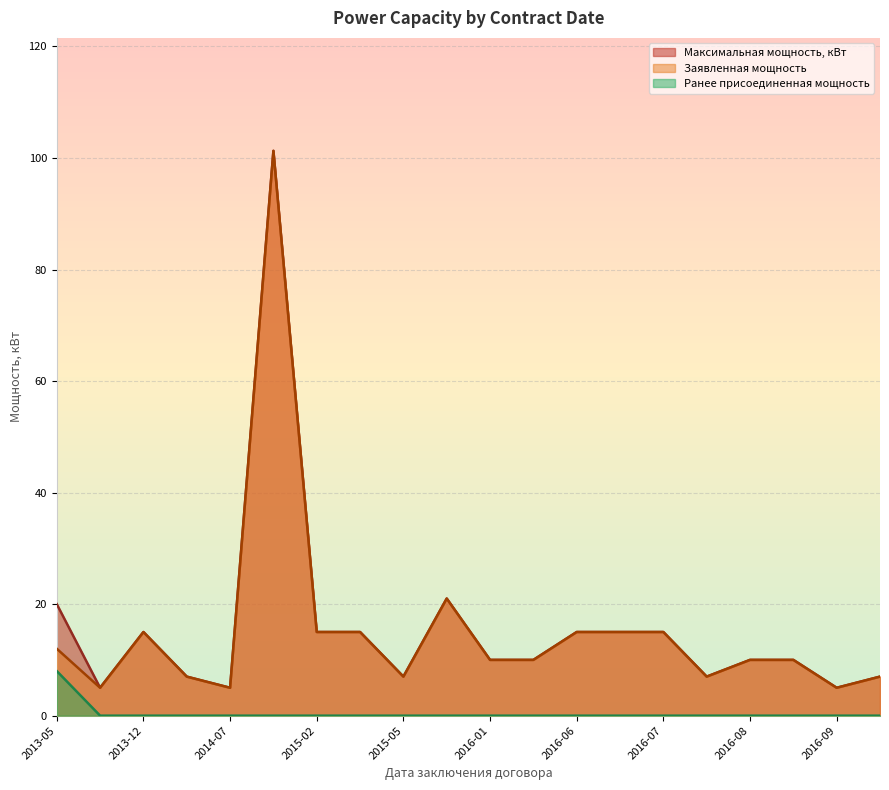

What is the total value across all series at 2013-12?

30.0